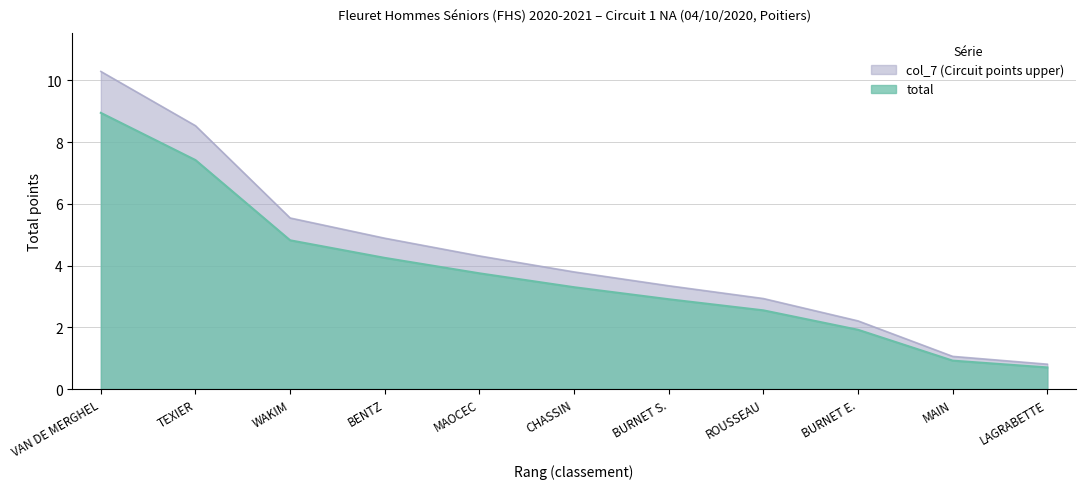

Is the value of total at MAIN greater than the value of col_7 (Circuit points upper) at CHASSIN?

No